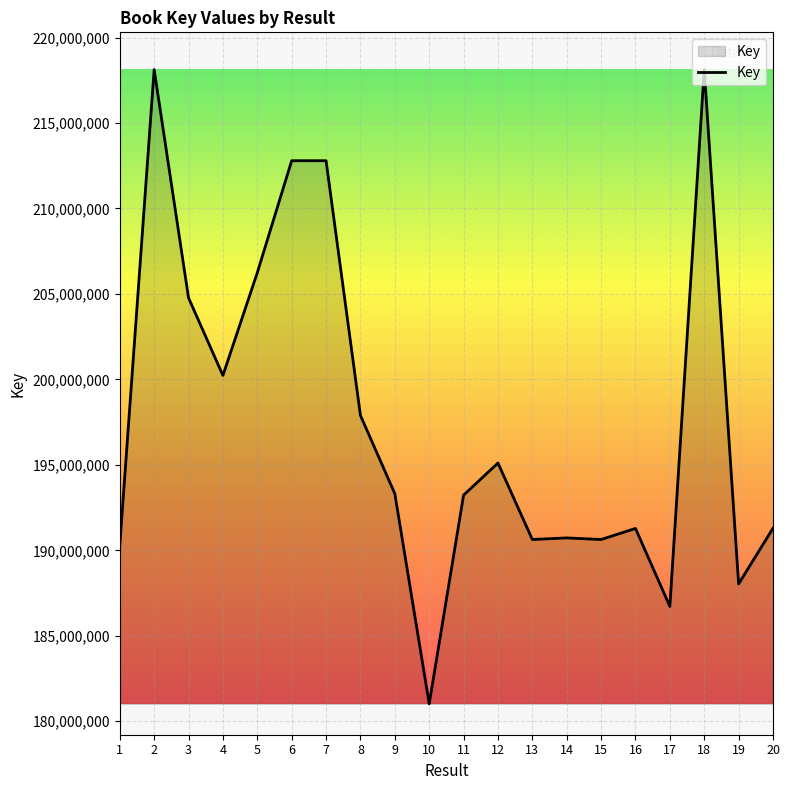

What is the greatest value displayed?

218122925